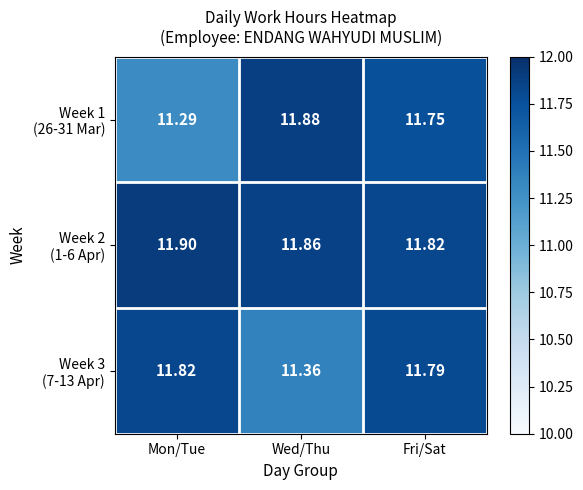

At which category is the sum across all series the highest?

Fri/Sat